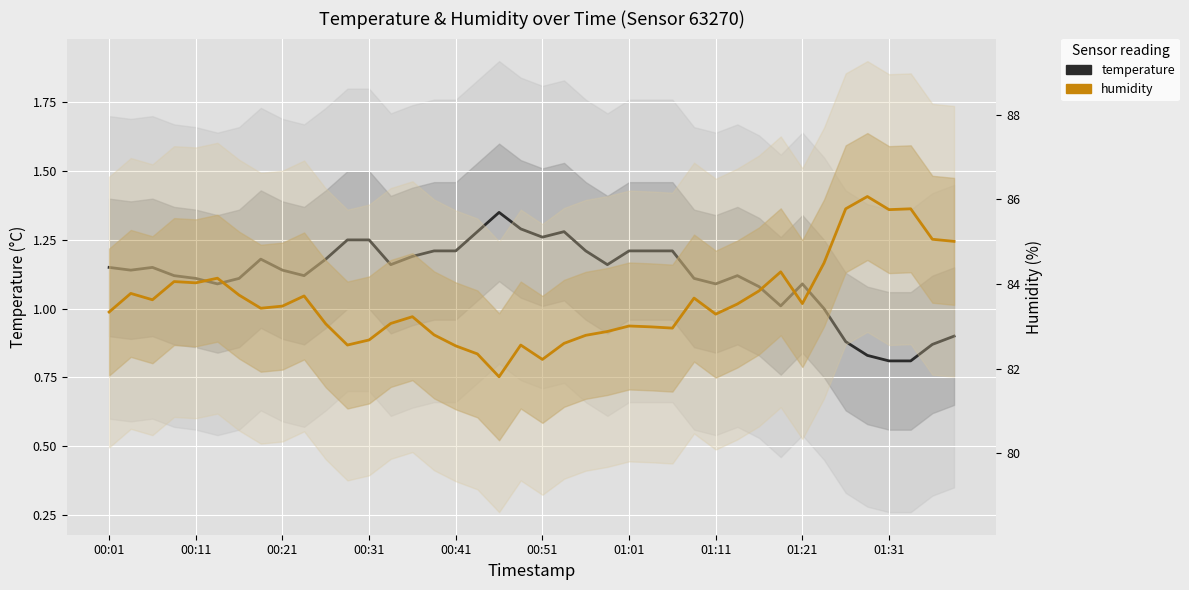

Which series changed the most between 01:21 and 01:31?

humidity